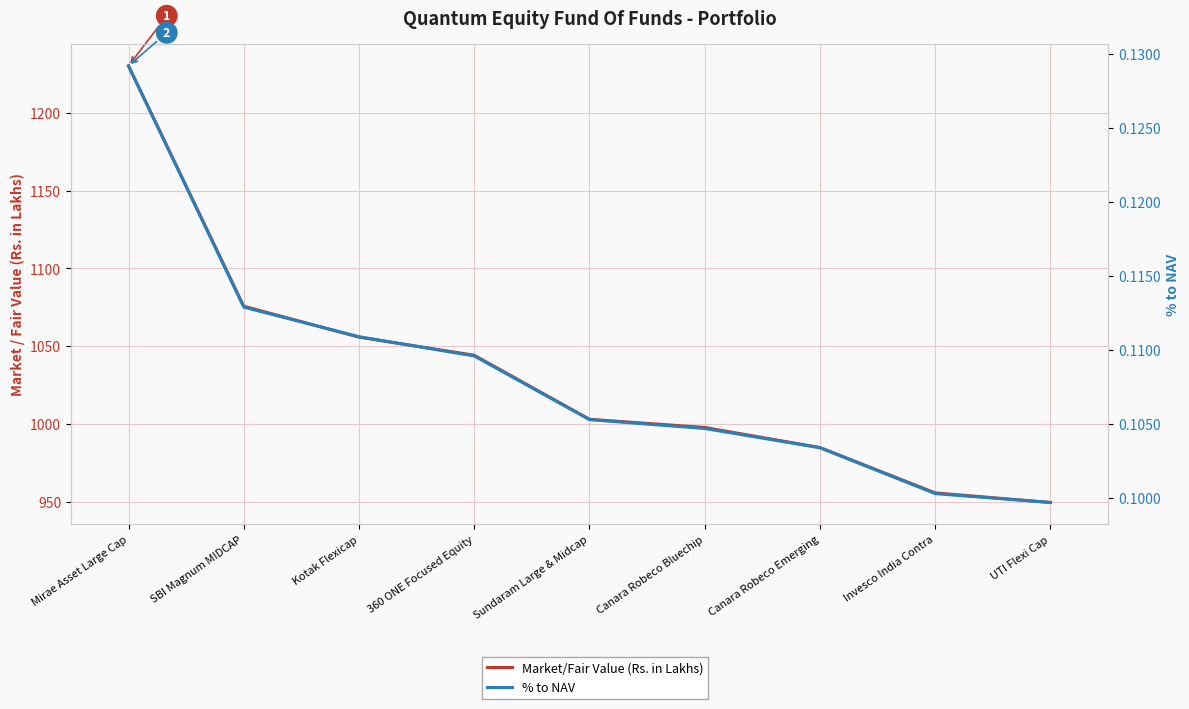

Reading right to left, list all the values displayed in this chart.

Market/Fair Value (Rs. in Lakhs): UTI Flexi Cap=949.4	Invesco India Contra=955.5	Canara Robeco Emerging=984.7	Canara Robeco Bluechip=997.7	Sundaram Large & Midcap=1002.9	360 ONE Focused Equity=1044.2	Kotak Flexicap=1055.8	SBI Magnum MIDCAP=1075.7	Mirae Asset Large Cap=1230.4
% to NAV: UTI Flexi Cap=0.1	Invesco India Contra=0.1	Canara Robeco Emerging=0.1	Canara Robeco Bluechip=0.1	Sundaram Large & Midcap=0.1	360 ONE Focused Equity=0.1	Kotak Flexicap=0.1	SBI Magnum MIDCAP=0.1	Mirae Asset Large Cap=0.1